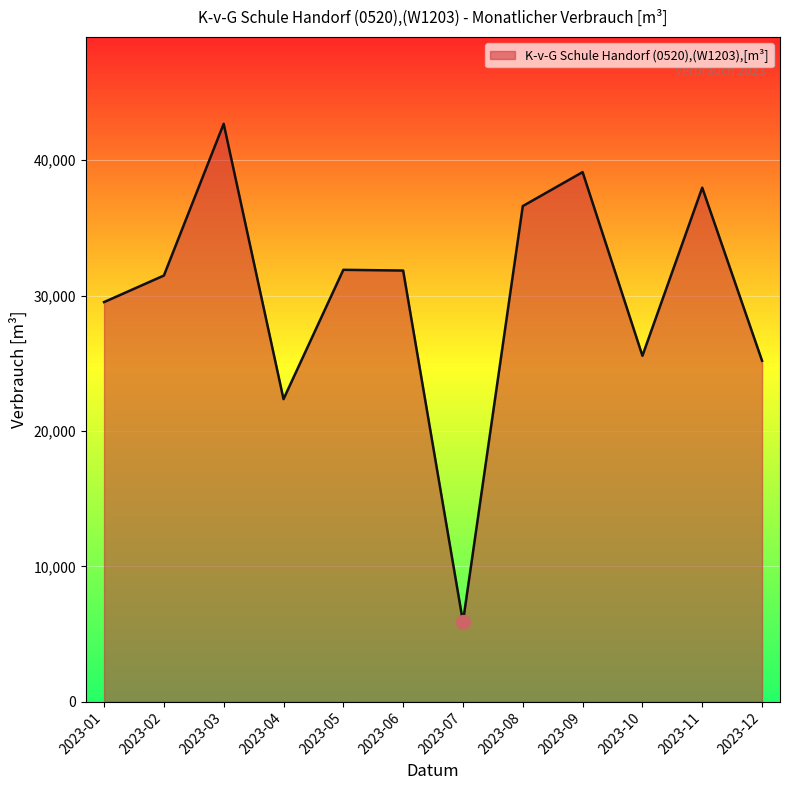

True or false: the data shows 46478 at 2023-01.

False